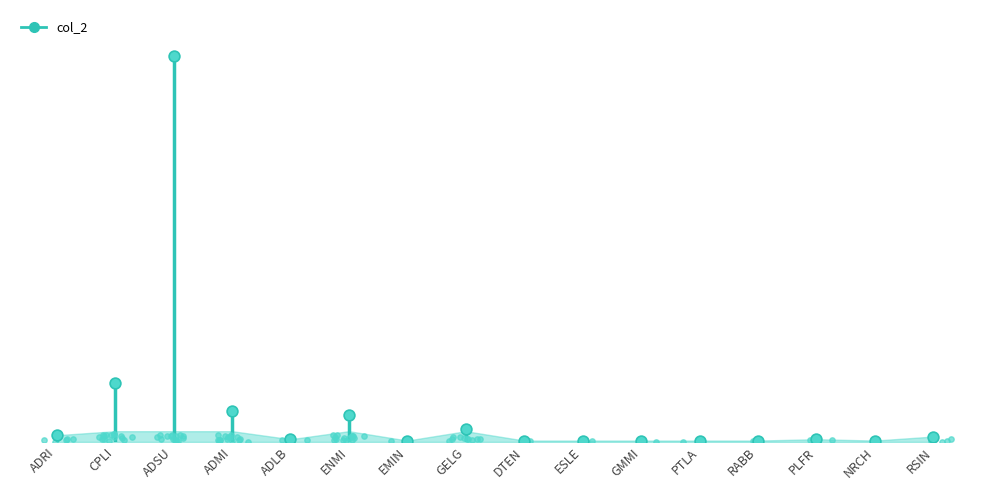

What is the change in value from GELG to GMMI?

-9